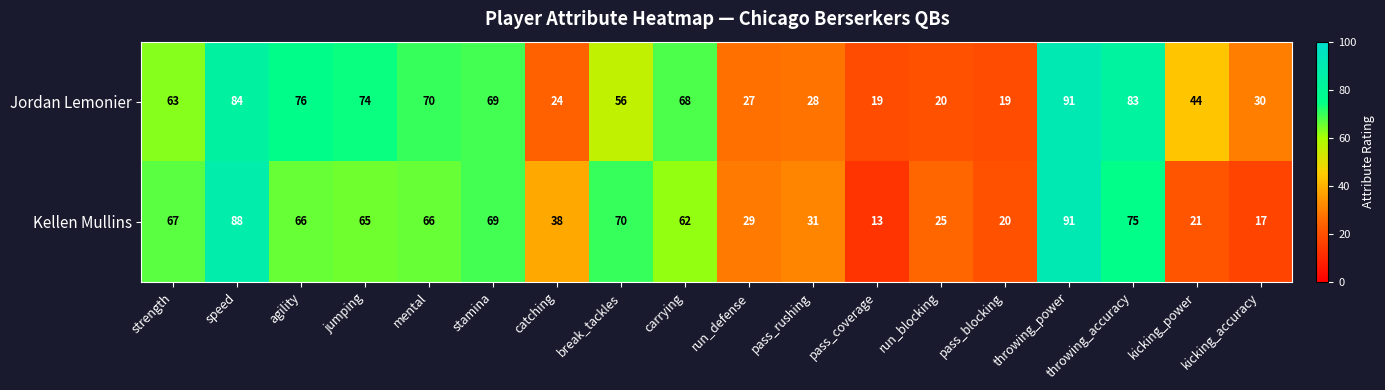

What is the maximum value shown in the chart?

91